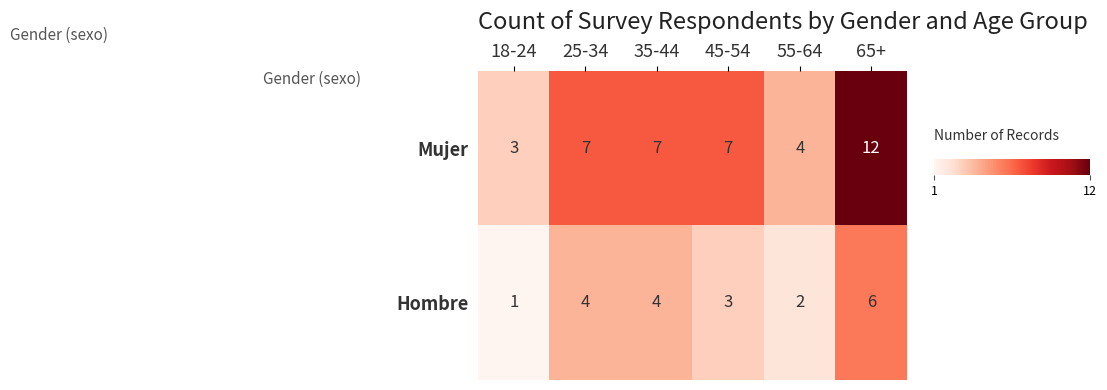

At which label is Hombre closest to 3?

45-54